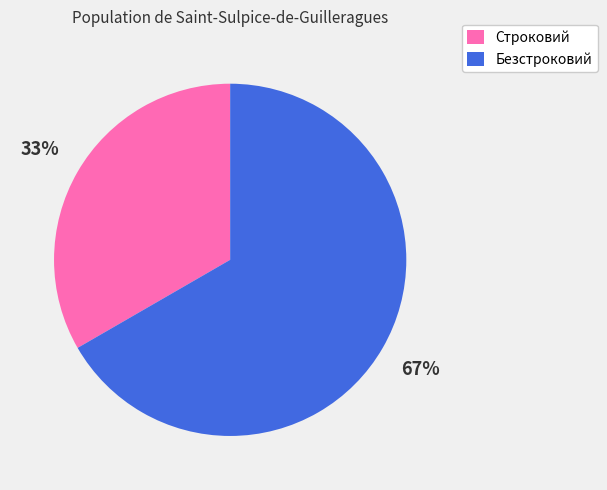

To the nearest percent, what is the combined percentage of Строковий and Безстроковий?

100%